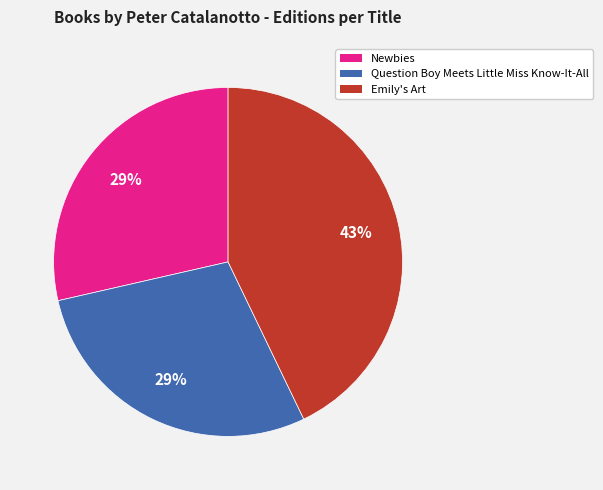

To the nearest percent, what is the average slice percentage?

33%